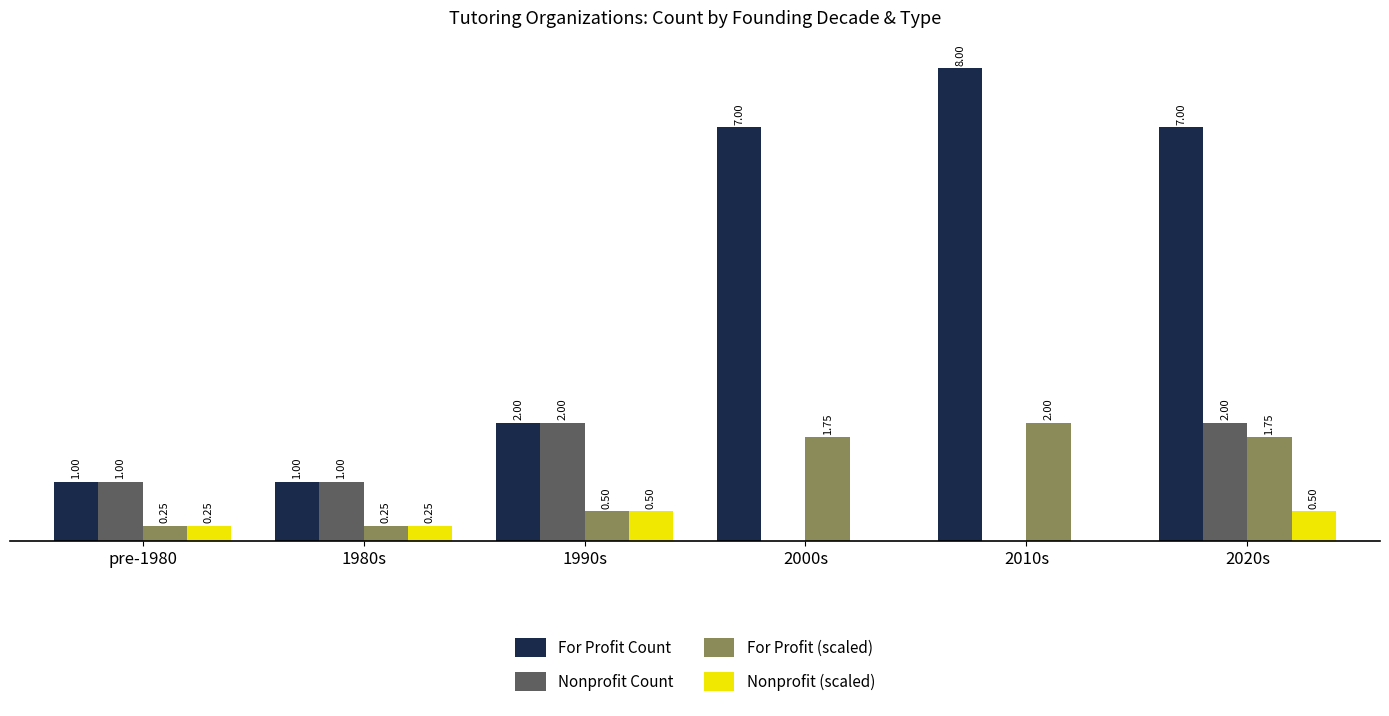

Between 2000s and 2020s, which series saw the biggest shift?

Nonprofit Count